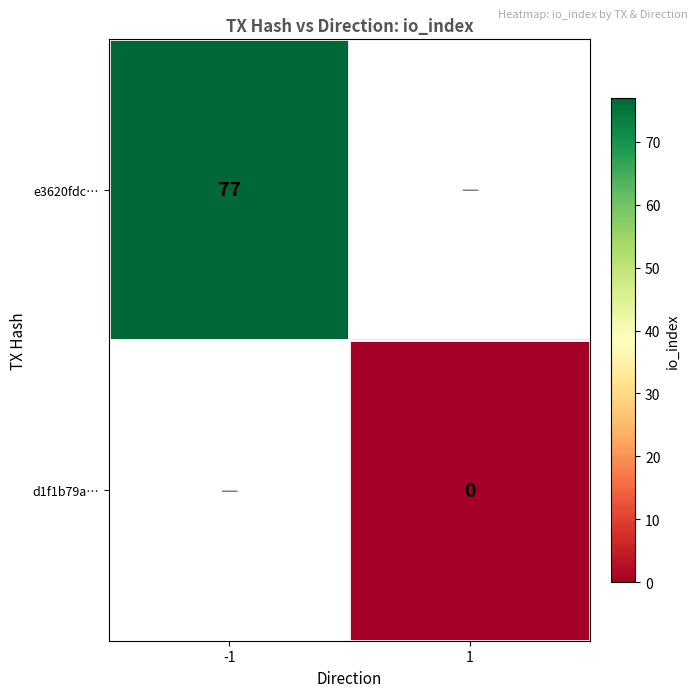

At which category does the chart reach its minimum across all series?

1